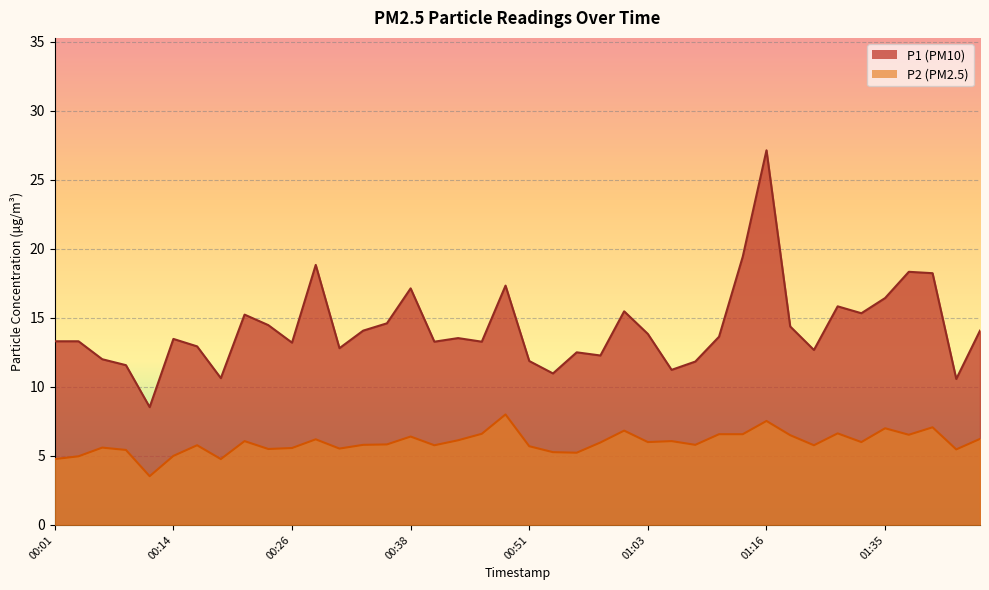

What is the label of the 34th point from the left?

01:26